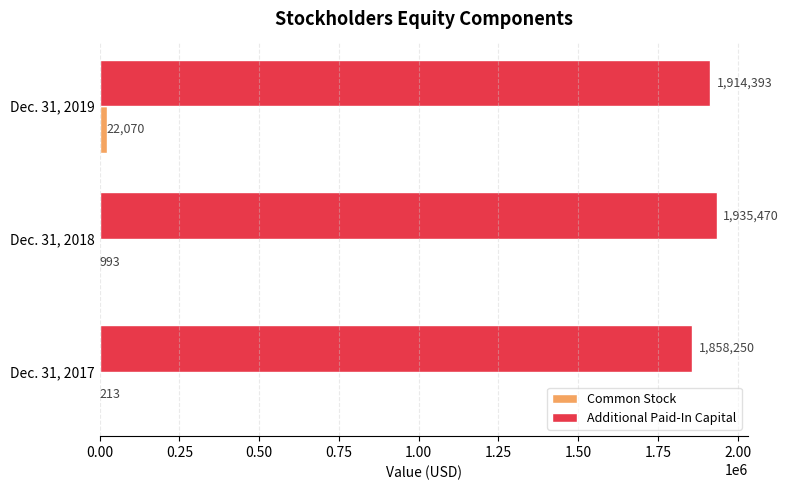

At which label is Common Stock closest to 11141?

Dec. 31, 2018